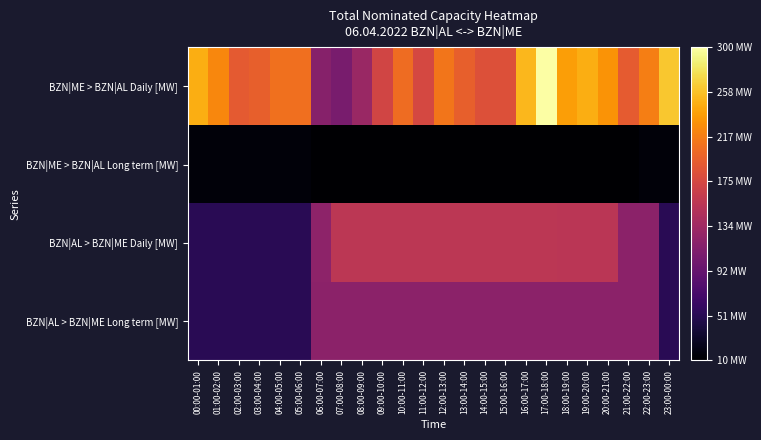

At how many categories does at least one series exceed 299?

1